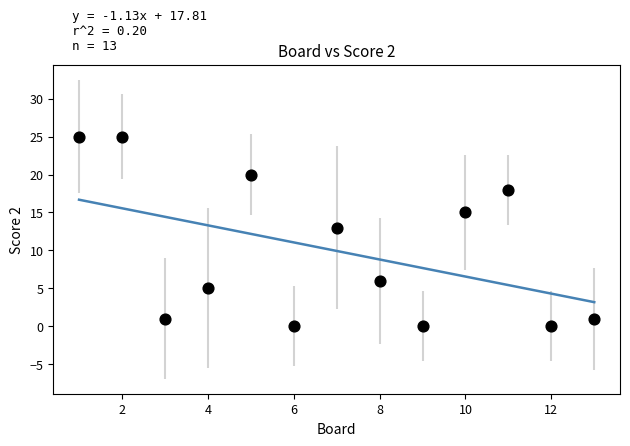

What Y value in the scatter plot is closest to 12?

13